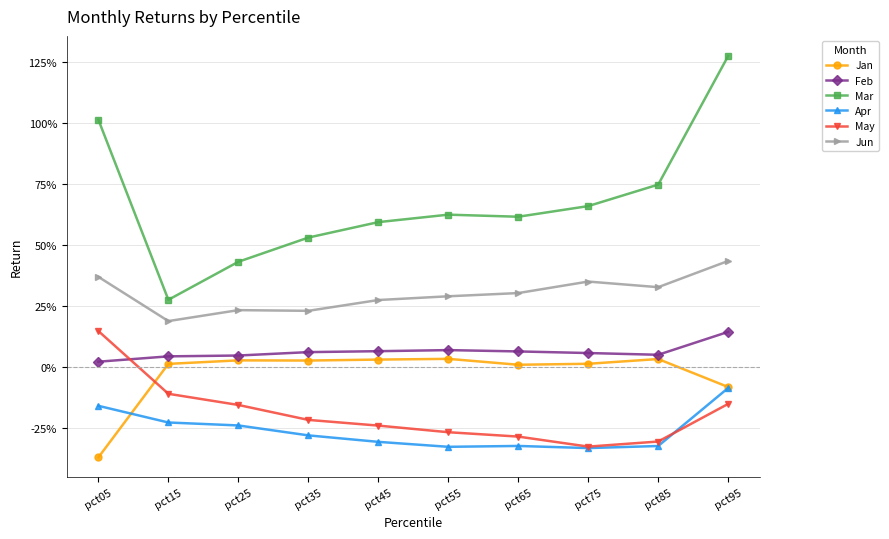

True or false: Mar has a value of 0.6 at pct55.

True